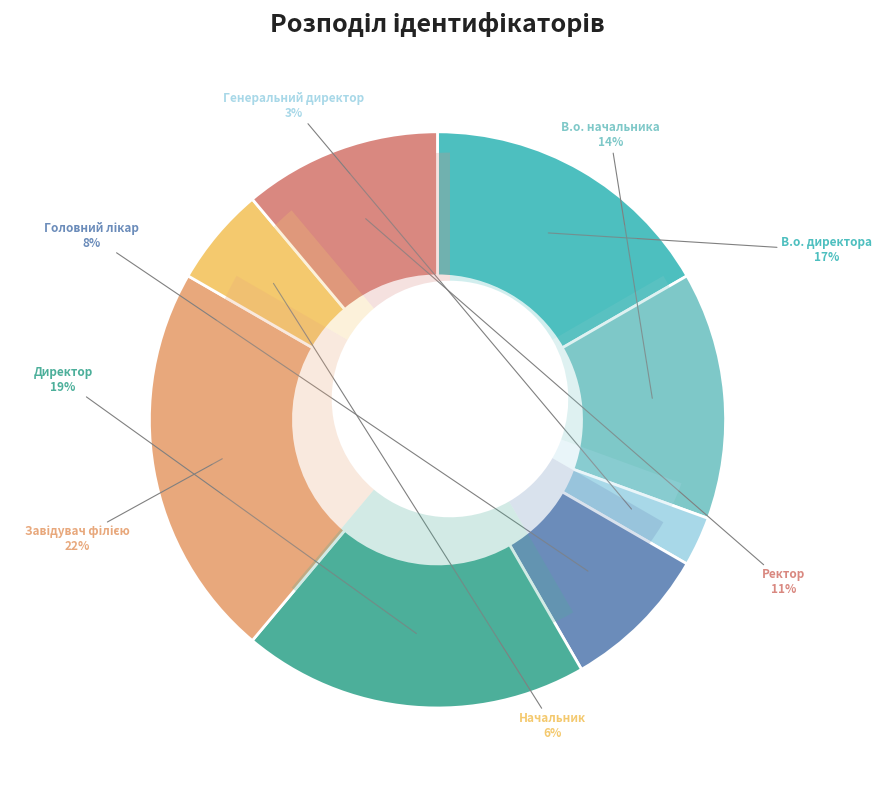

To the nearest percent, what portion does Генеральний директор represent?

3%